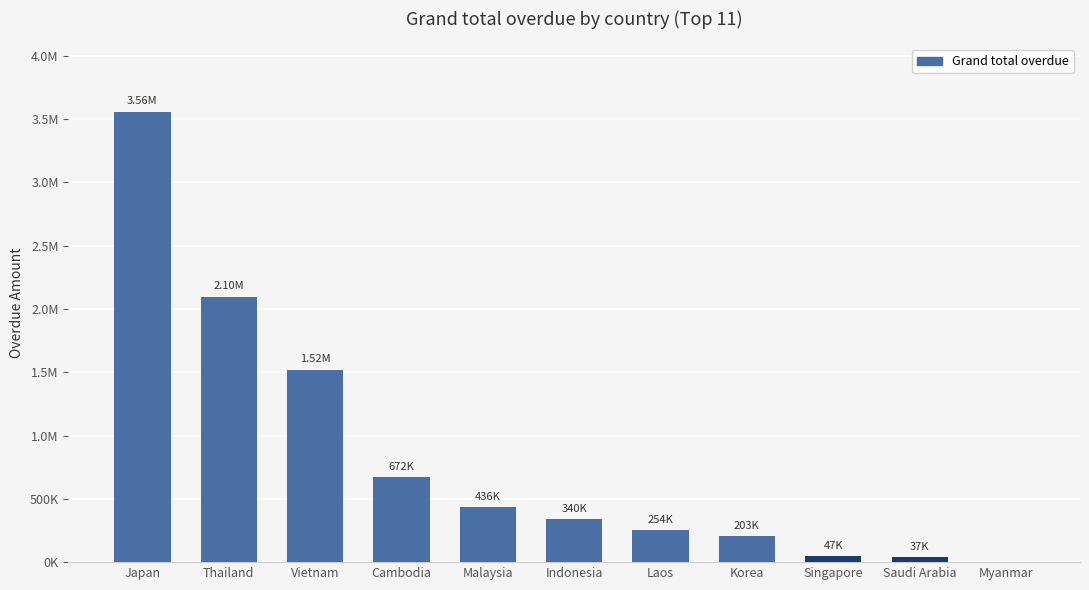

Rank the categories by value from lowest to highest.

Myanmar, Saudi Arabia, Singapore, Korea, Laos, Indonesia, Malaysia, Cambodia, Vietnam, Thailand, Japan